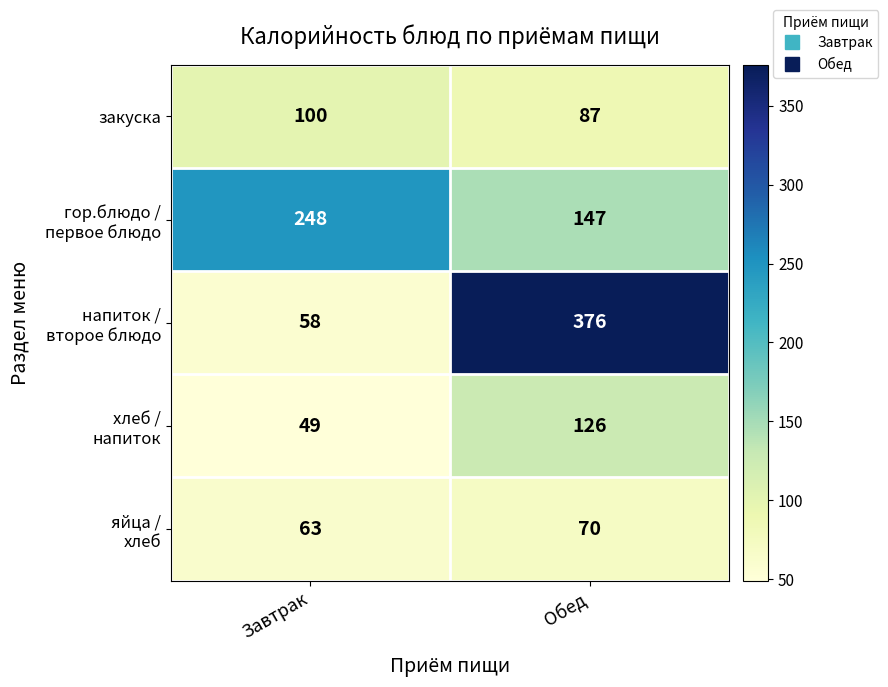

Where is закуска nearest to the value 93?

Обед